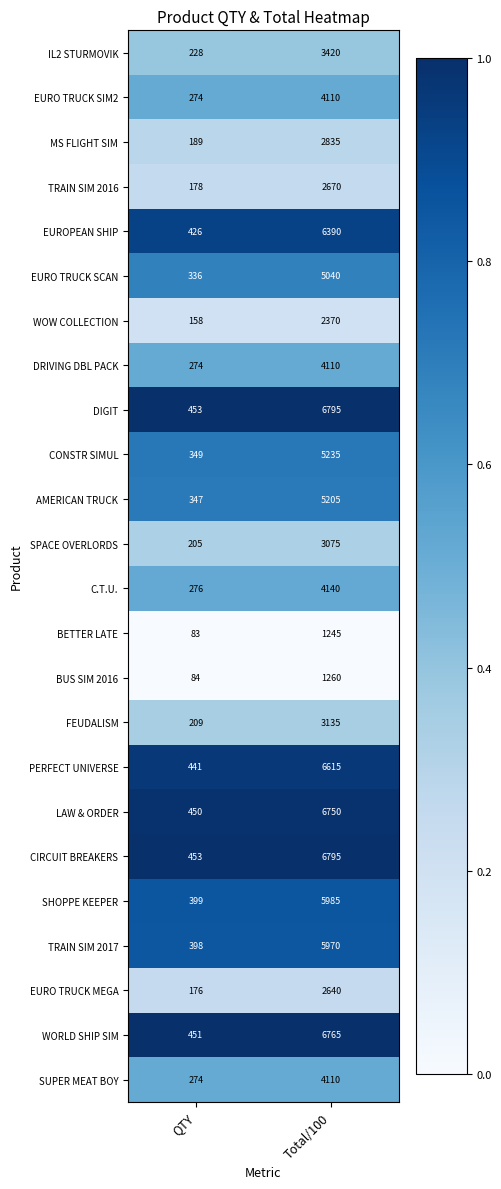

Which category has the highest value across all series?

Total/100